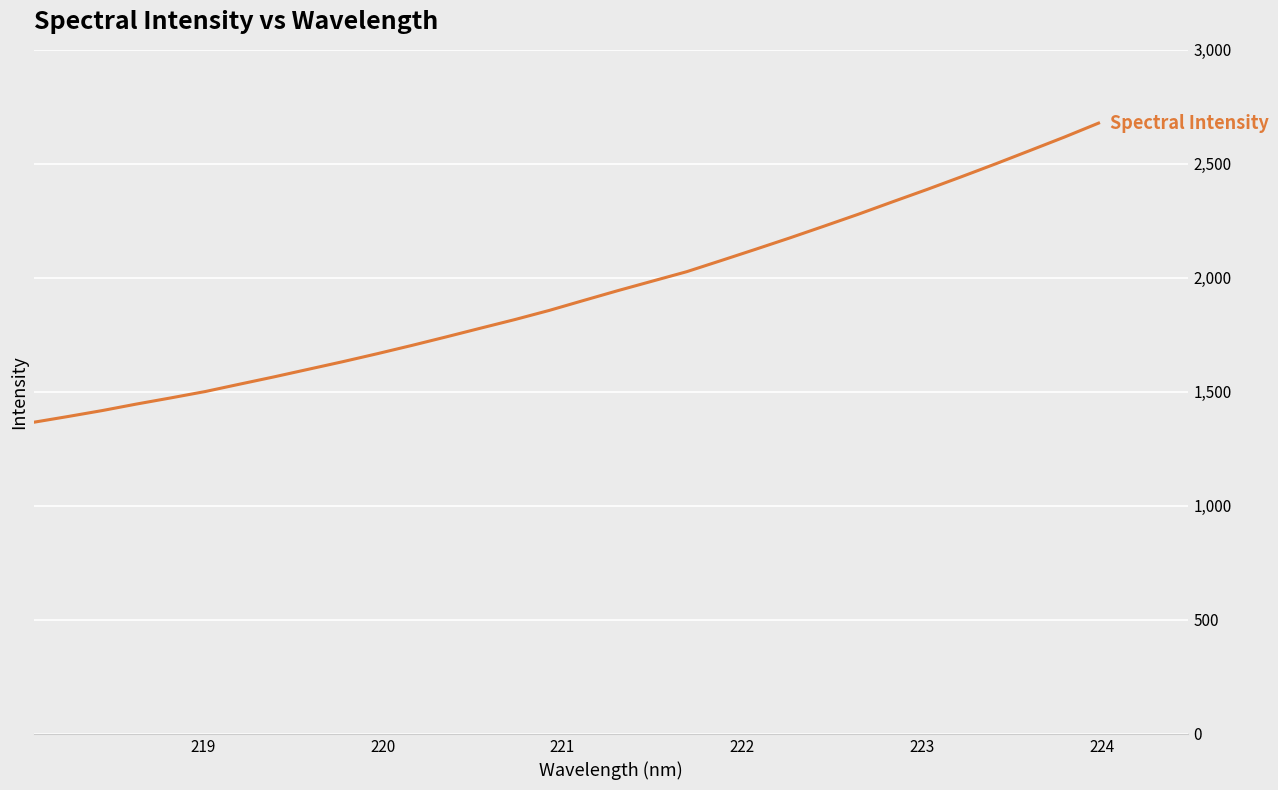

What is the difference between the maximum and minimum values?

1312.2